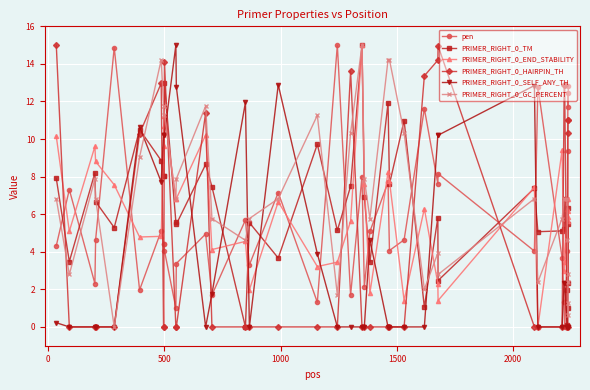

True or false: PRIMER_RIGHT_0_SELF_ANY_TH has more than 2 points higher than both neighbors.

True